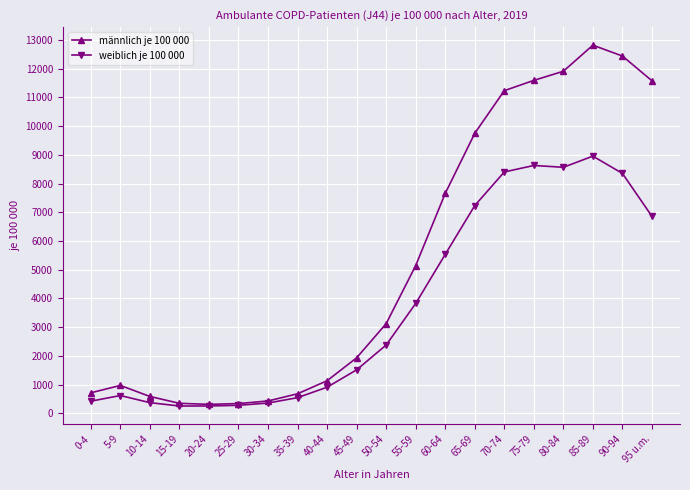

List the series in order of their overall mean, lowest first.

weiblich je 100 000, männlich je 100 000